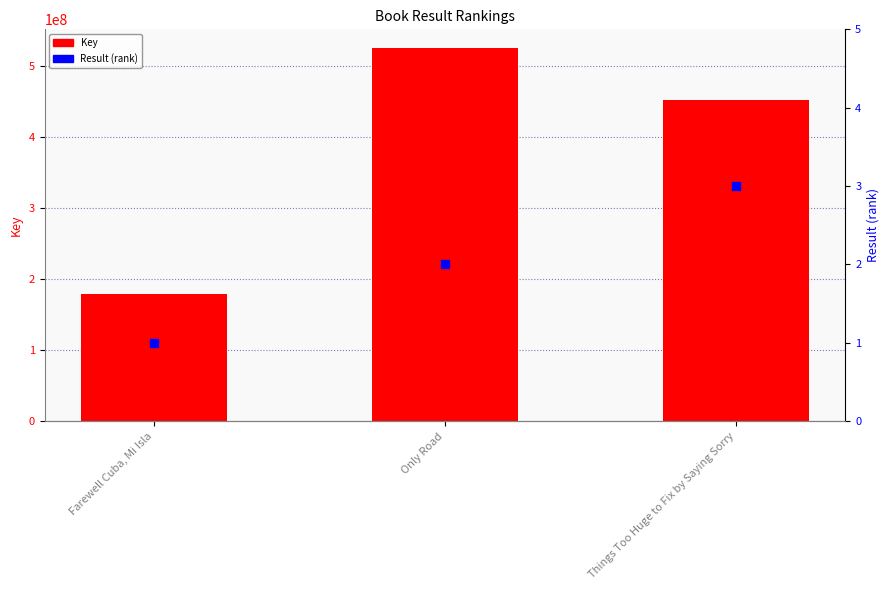

Which series contains the lowest Y value?

Result (rank)